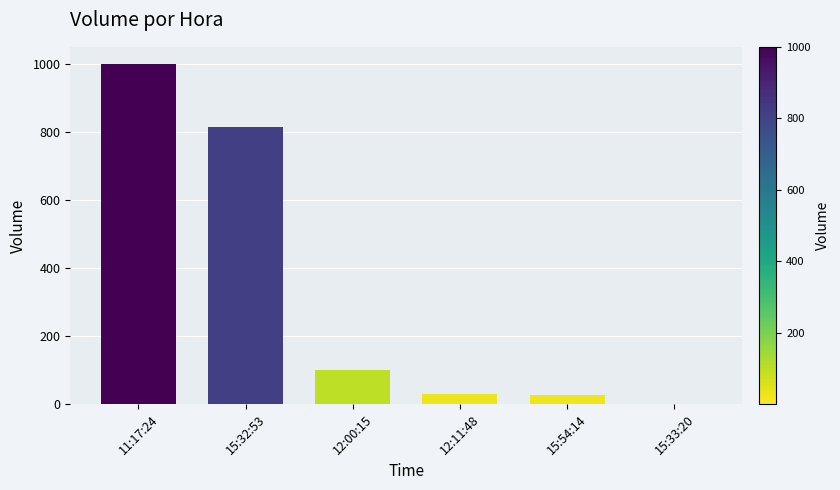

Which has a higher value, 15:33:20 or 15:54:14?

15:54:14